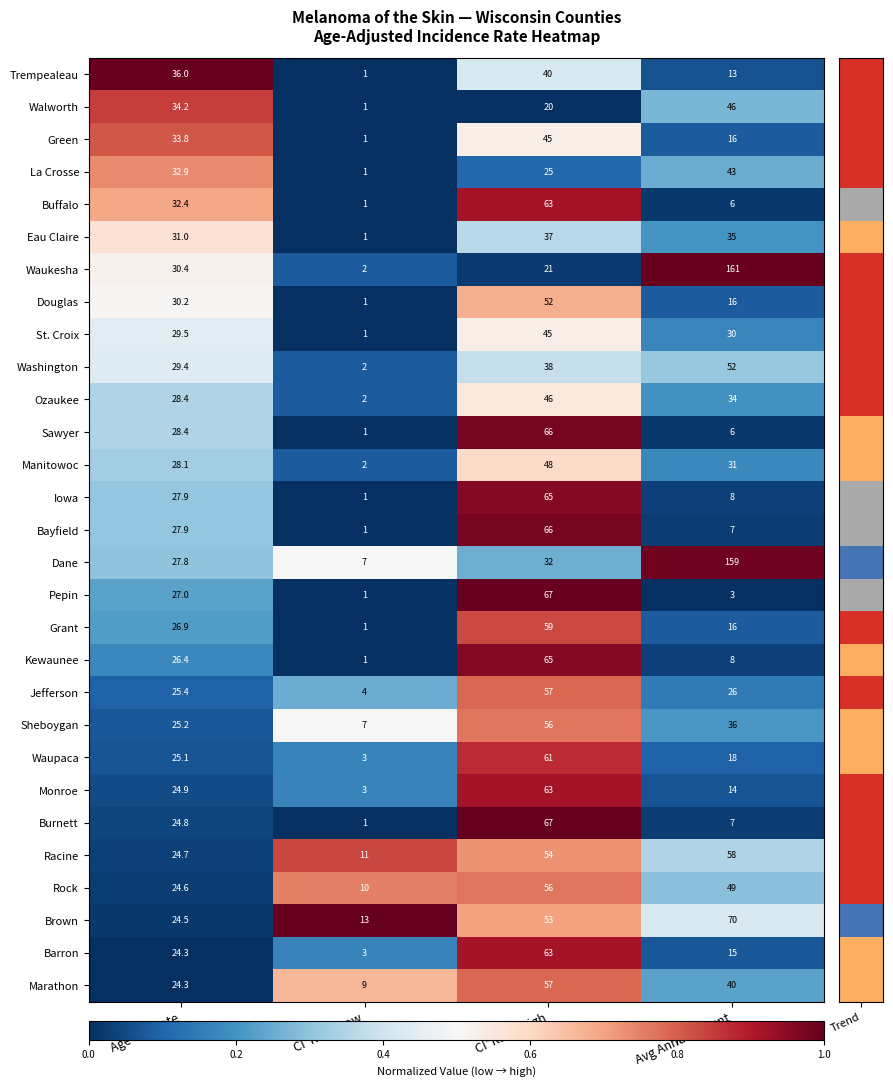

What is the minimum value for Rock?

10.0